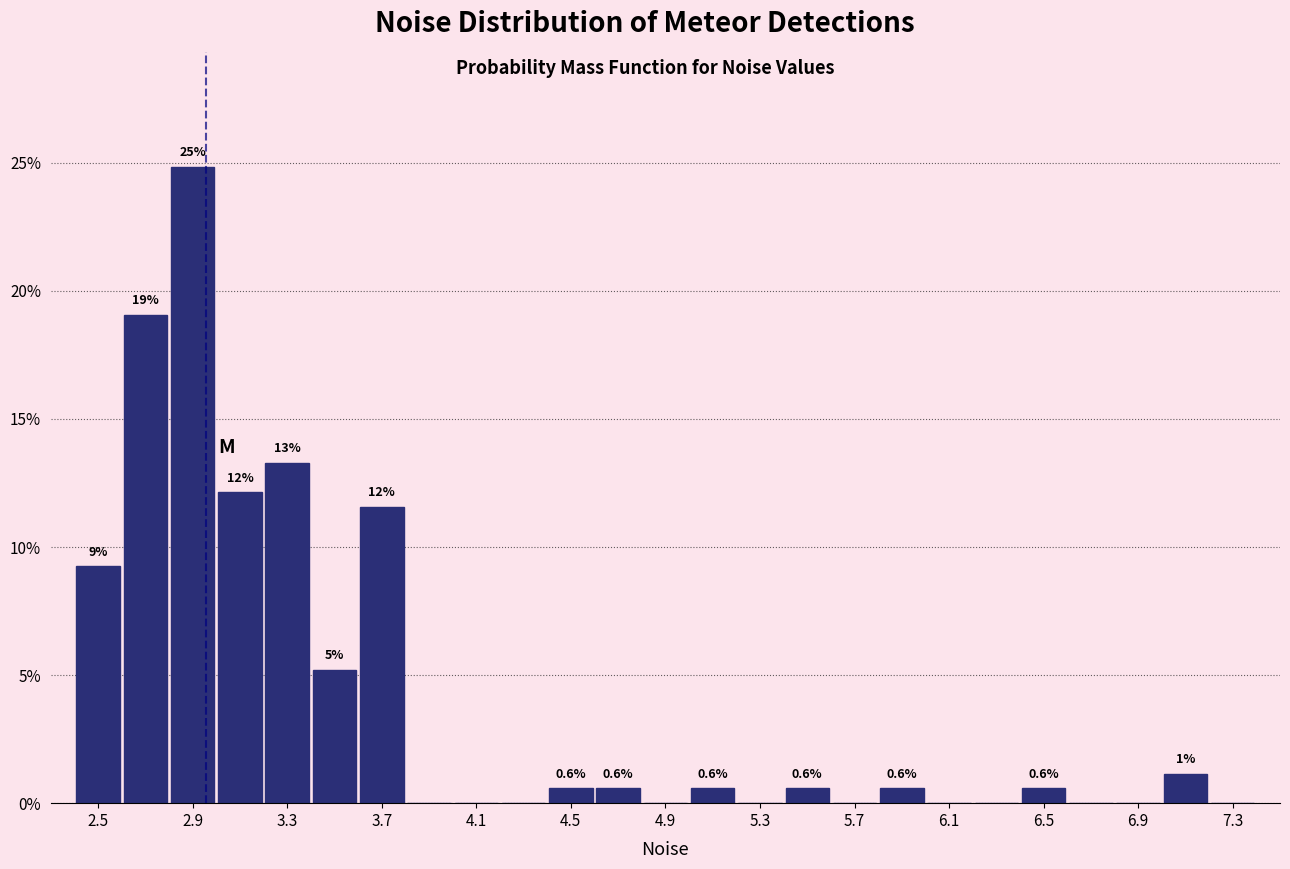

Which range on the x-axis has the tallest bar?

2.8 to 3.0